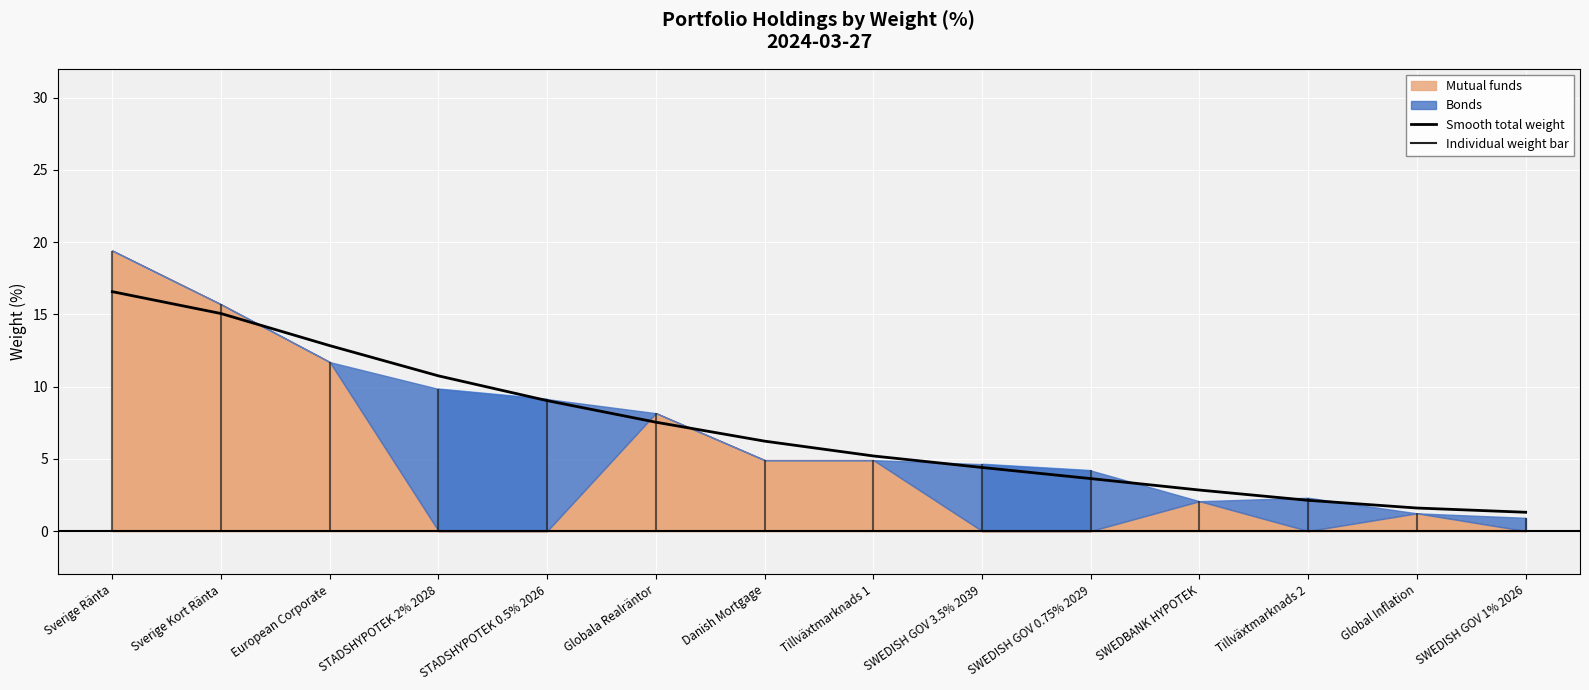

At which label does the data first exceed 6?

Sverige Ränta